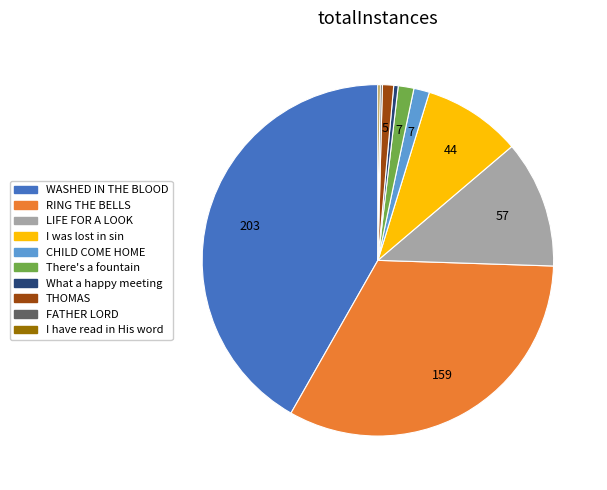

Does There's a fountain account for over 50% of the chart?

No